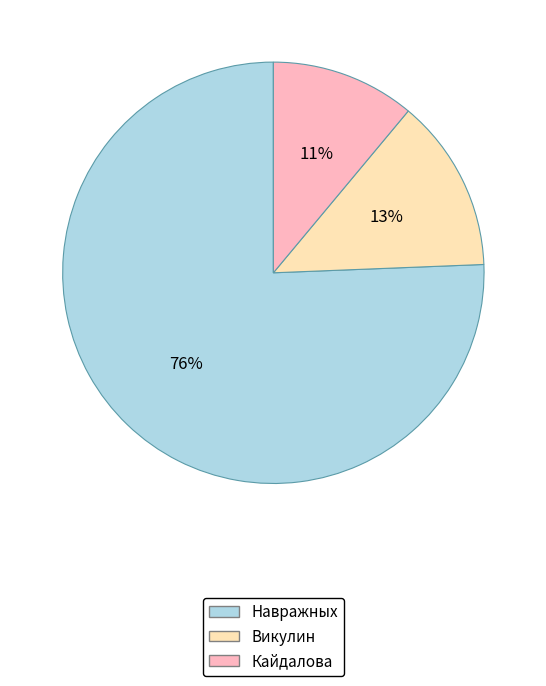

Is there a majority slice in this chart?

Yes